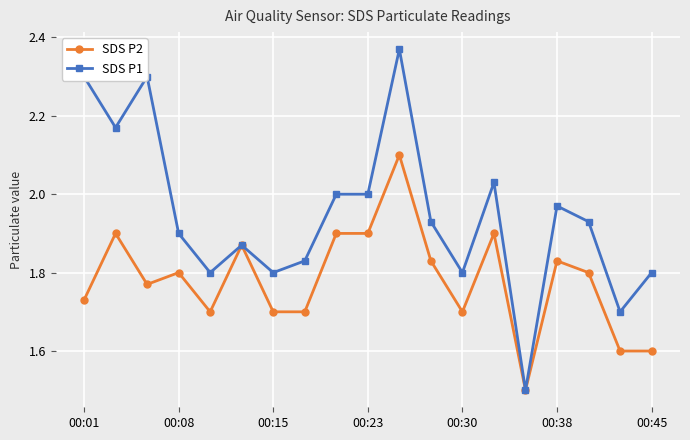

What is the difference between the maximum and second lowest values in the SDS P1 series?

0.7